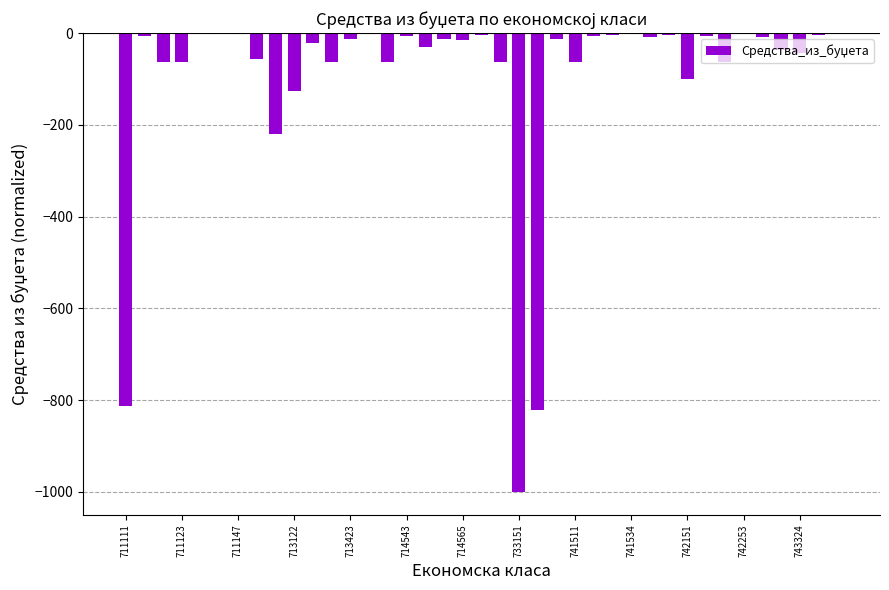

The chart shows a value of -0.1 at 741534. True or false?

True